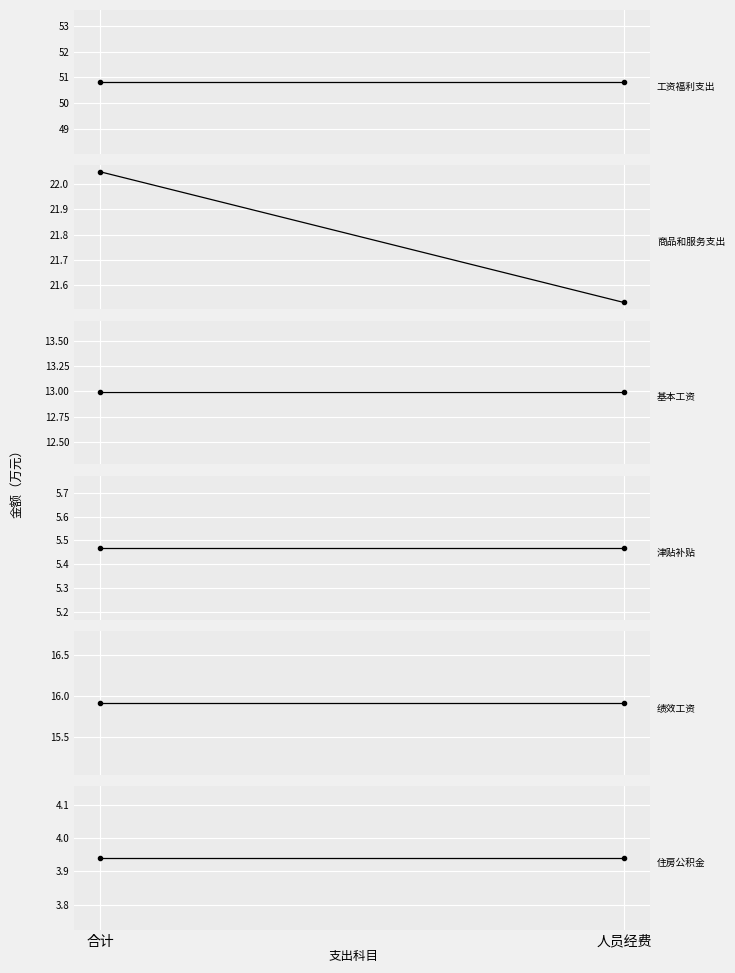

Reading left to right, what are all the values shown in this chart?

工资福利支出: 合计=50.8	人员经费=50.8
商品和服务支出: 合计=22.1	人员经费=21.5
基本工资: 合计=13.0	人员经费=13.0
津贴补贴: 合计=5.5	人员经费=5.5
绩效工资: 合计=15.9	人员经费=15.9
住房公积金: 合计=3.9	人员经费=3.9